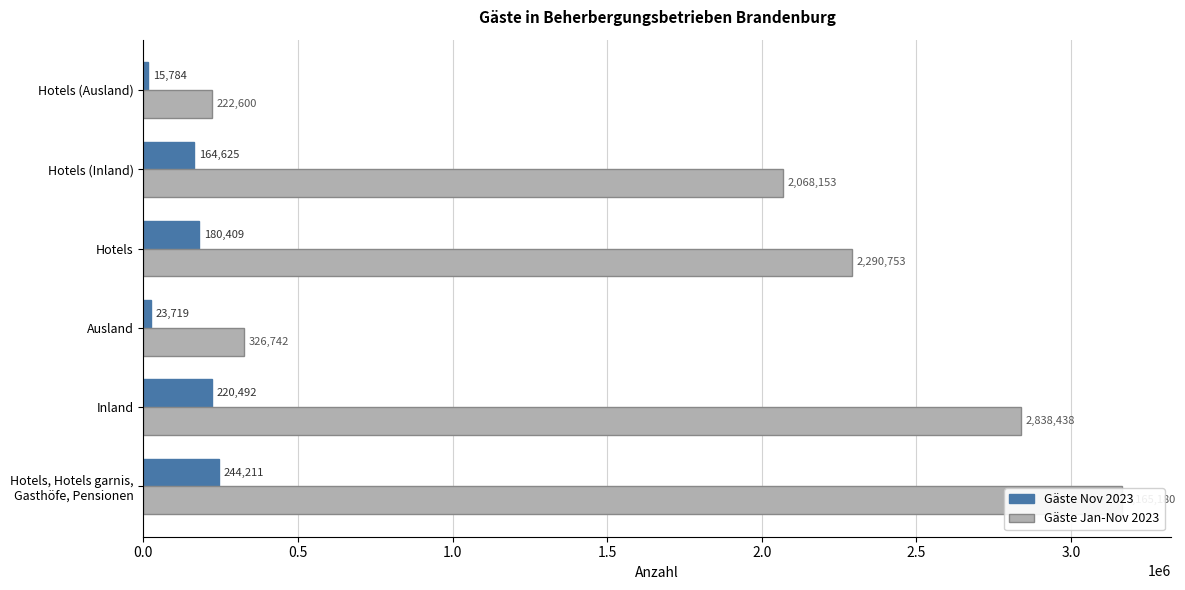

Count the number of categories in the chart.

6